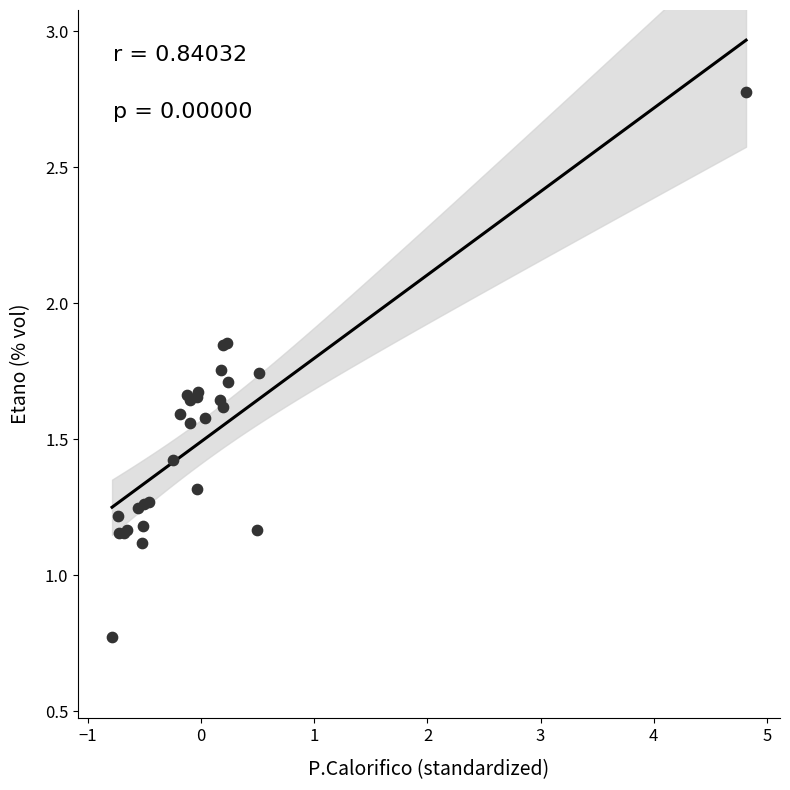

What Y value in the scatter plot is closest to 1?

1.1